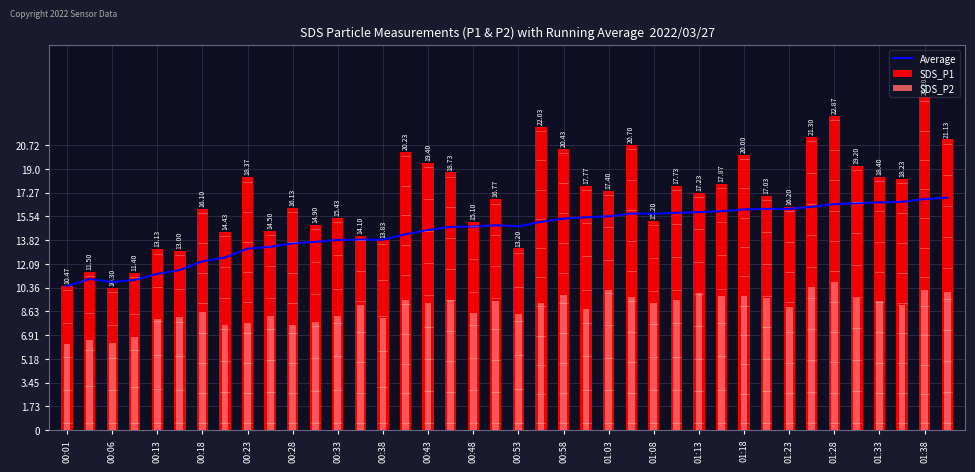

What is the difference between the second highest and second lowest values in the SDS_P2 series?

4.1